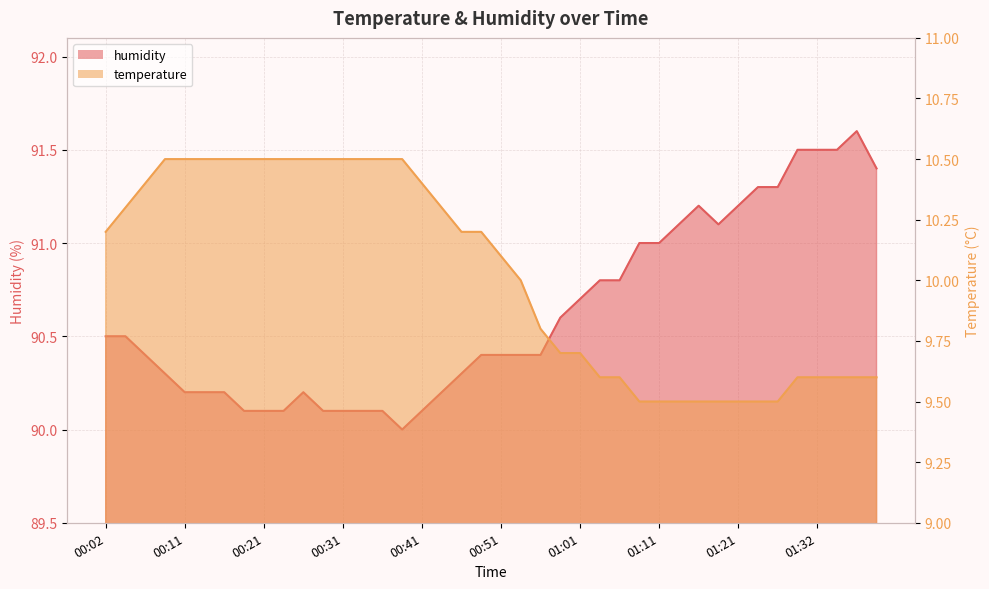

How many categories are shown in the chart?

40